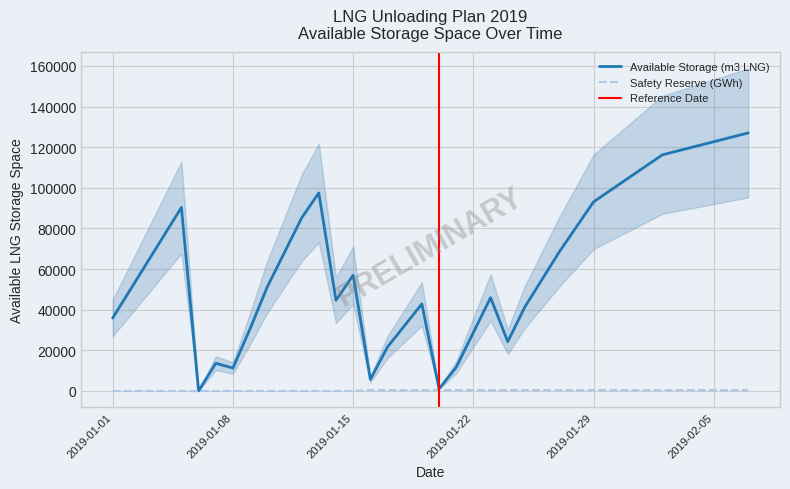

How many lines are shown in the chart?

2